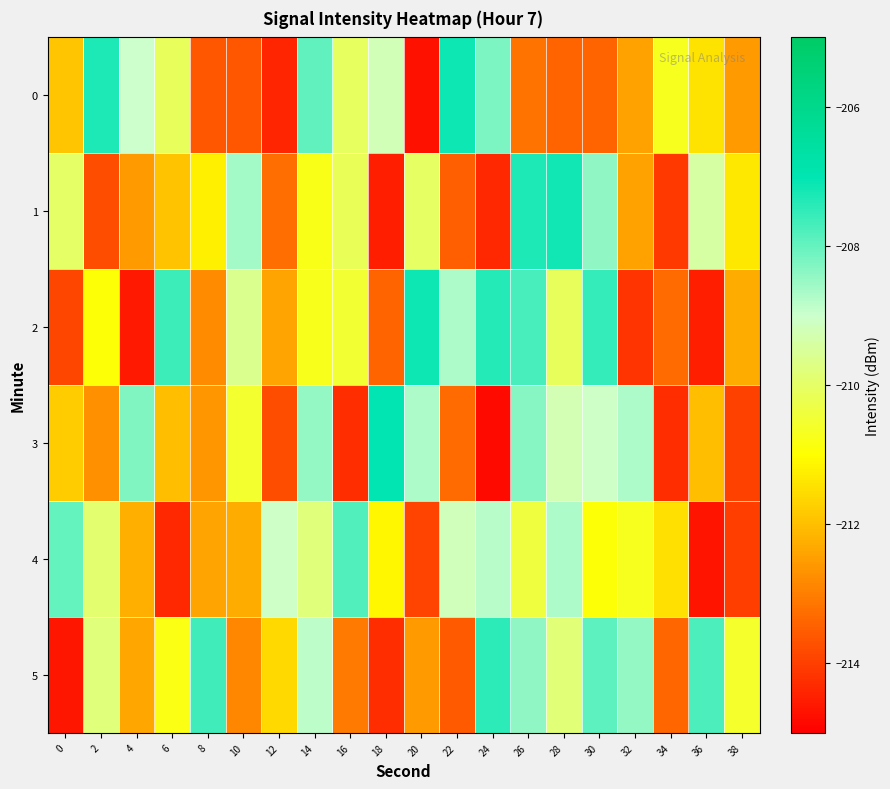

Reading left to right, extract all data points from this chart.

0: 0=-211.9	2=-207.3	4=-209.0	6=-210.1	8=-213.6	10=-213.6	12=-214.4	14=-207.9	16=-210.1	18=-209.2	20=-214.7	22=-207.1	24=-208.2	26=-213.2	28=-213.4	30=-213.4	32=-212.4	34=-210.7	36=-211.4	38=-212.5
1: 0=-210.0	2=-213.8	4=-212.5	6=-211.9	8=-211.2	10=-208.6	12=-213.3	14=-210.8	16=-210.1	18=-214.5	20=-210.0	22=-213.5	24=-214.4	26=-207.3	28=-207.2	30=-208.4	32=-212.4	34=-214.1	36=-209.4	38=-211.4
2: 0=-213.9	2=-210.9	4=-214.6	6=-207.6	8=-212.8	10=-209.6	12=-212.4	14=-210.7	16=-210.5	18=-213.4	20=-207.1	22=-208.7	24=-207.4	26=-207.7	28=-210.1	30=-207.5	32=-214.2	34=-213.3	36=-214.5	38=-212.3
3: 0=-211.8	2=-212.7	4=-208.2	6=-212.0	8=-212.6	10=-210.5	12=-213.8	14=-208.5	16=-214.3	18=-207.0	20=-208.7	22=-213.3	24=-214.8	26=-208.4	28=-209.2	30=-209.0	32=-208.7	34=-214.3	36=-212.0	38=-214.0
4: 0=-208.0	2=-209.9	4=-212.2	6=-214.4	8=-212.4	10=-212.3	12=-209.0	14=-209.8	16=-207.8	18=-211.1	20=-213.9	22=-209.2	24=-208.8	26=-210.4	28=-208.7	30=-210.9	32=-210.7	34=-211.5	36=-214.7	38=-214.0
5: 0=-214.6	2=-209.8	4=-212.4	6=-210.8	8=-207.6	10=-212.9	12=-211.6	14=-208.8	16=-213.0	18=-214.3	20=-212.6	22=-213.6	24=-207.4	26=-208.4	28=-209.8	30=-207.9	32=-208.4	34=-213.4	36=-207.7	38=-210.6